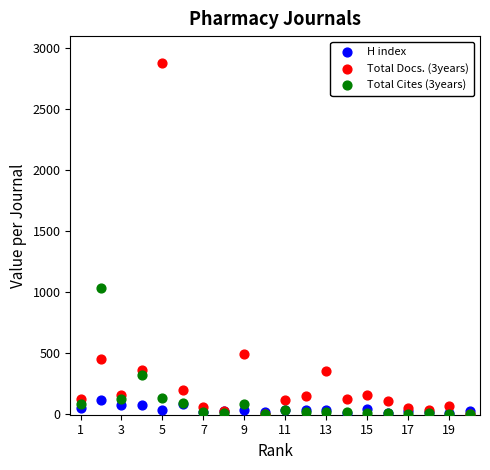

Across all series, what Y value is closest to 1441?

1027